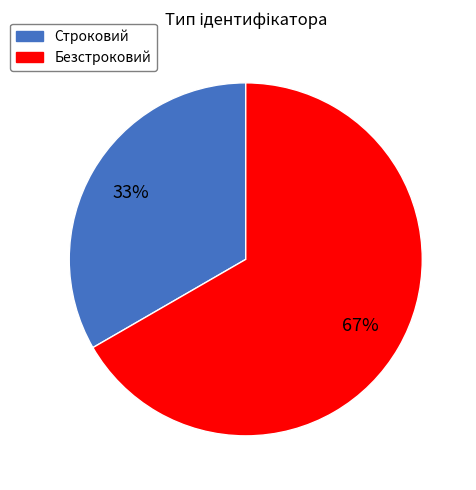

To the nearest percent, what percentage of the pie is Безстроковий?

67%